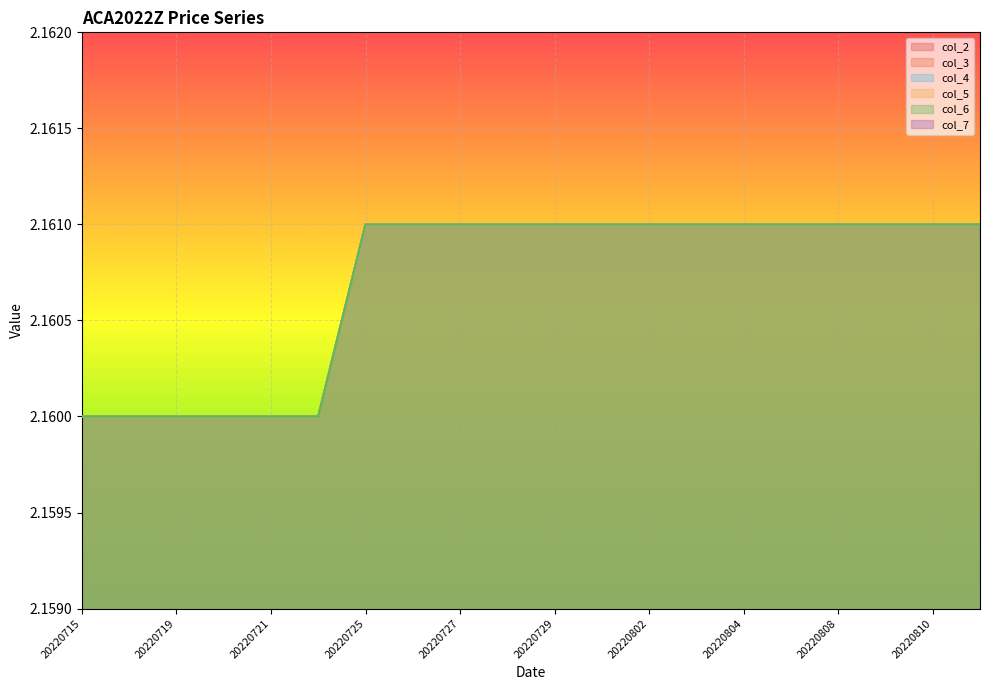

True or false: col_3 has more than 1 interior local peaks.

False